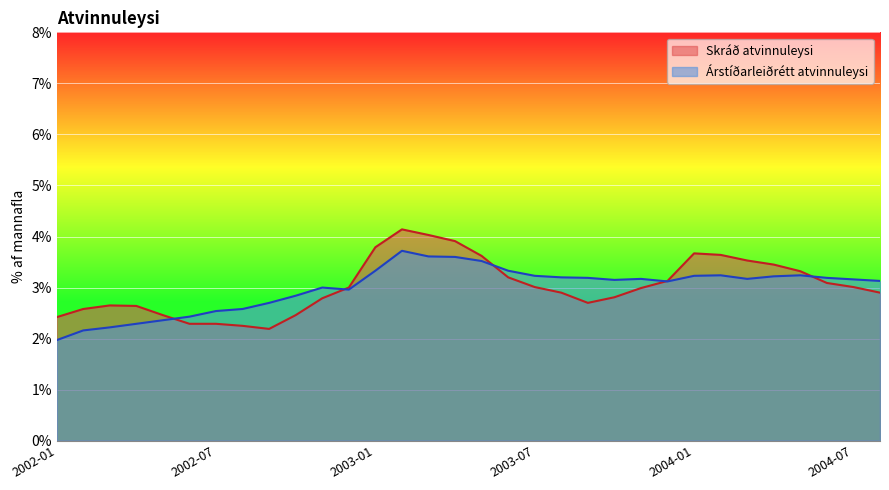

At how many categories does at least one series exceed 3?

20